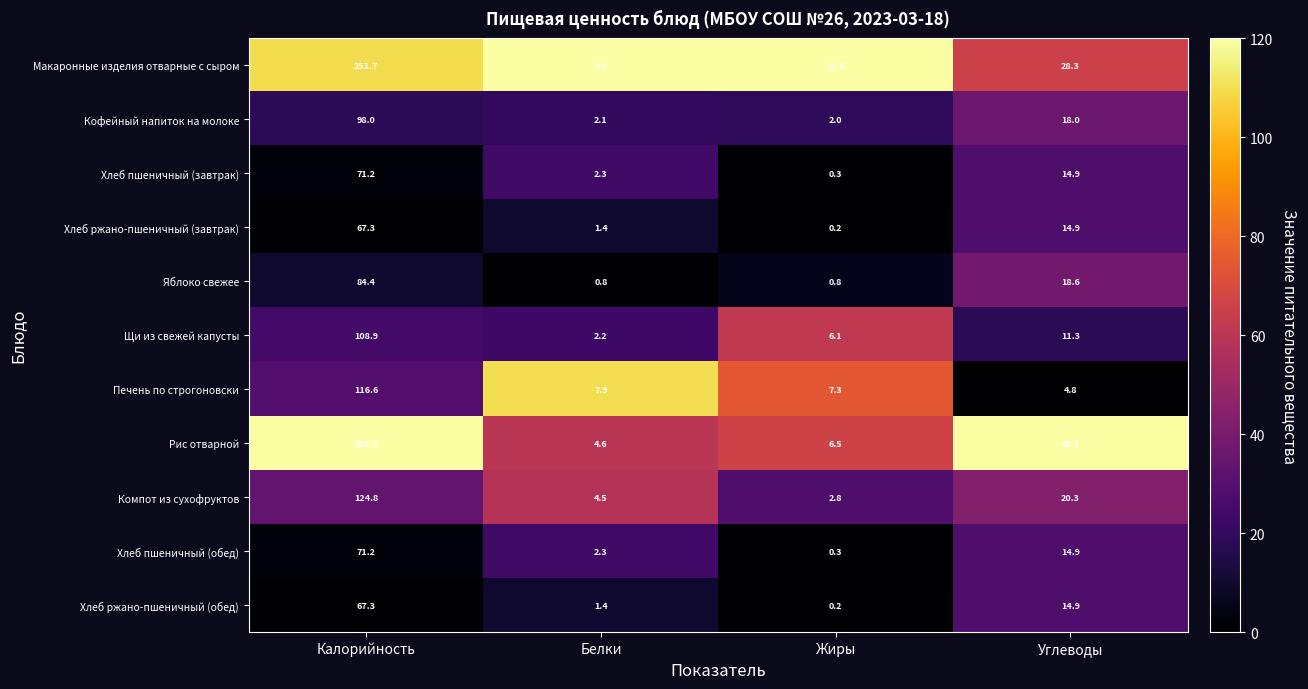

Which series has the largest total across all categories?

Рис отварной